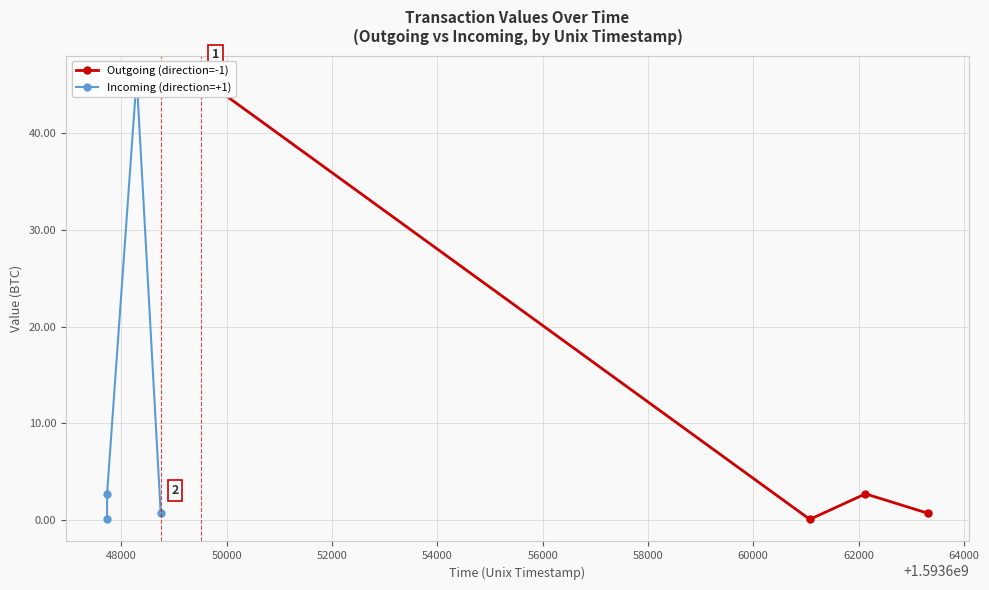

True or false: Incoming (direction=+1) has more than 0 interior local peaks.

True